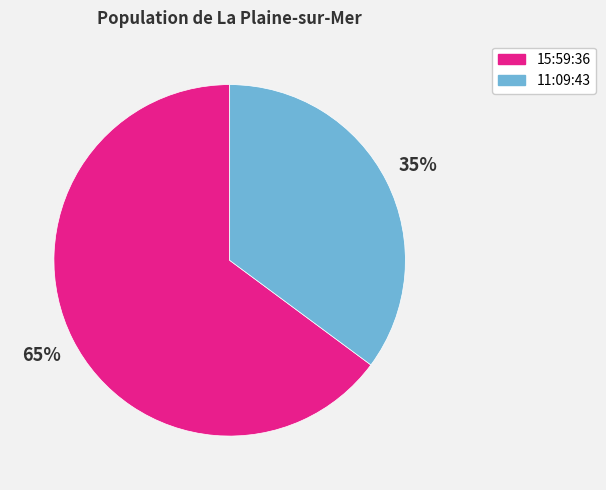

Do 15:59:36 and 11:09:43 together represent more than half of the pie?

Yes